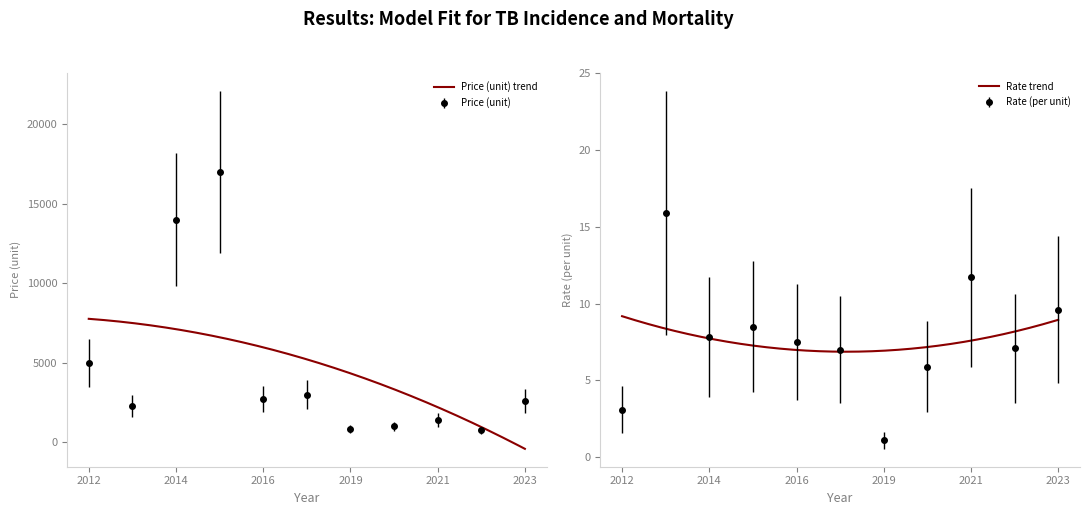

Which series has the widest spread of values?

Price (unit)